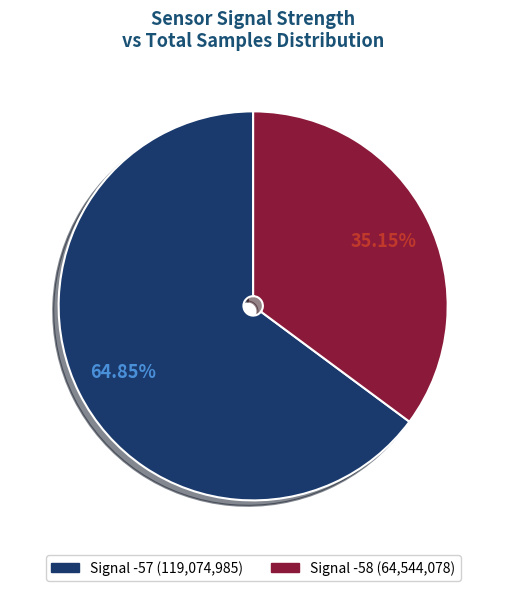

To the nearest percent, what is the average slice percentage?

50%